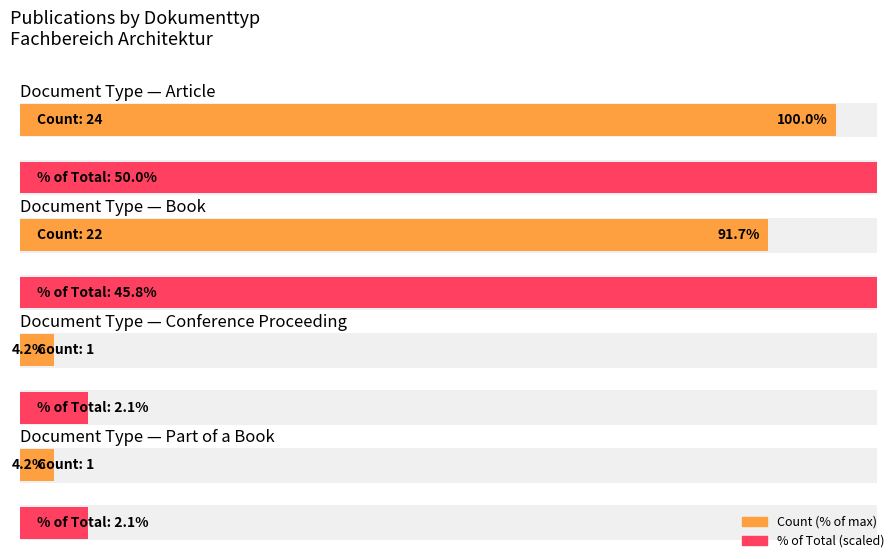

What is the difference between the second highest and minimum values?

21